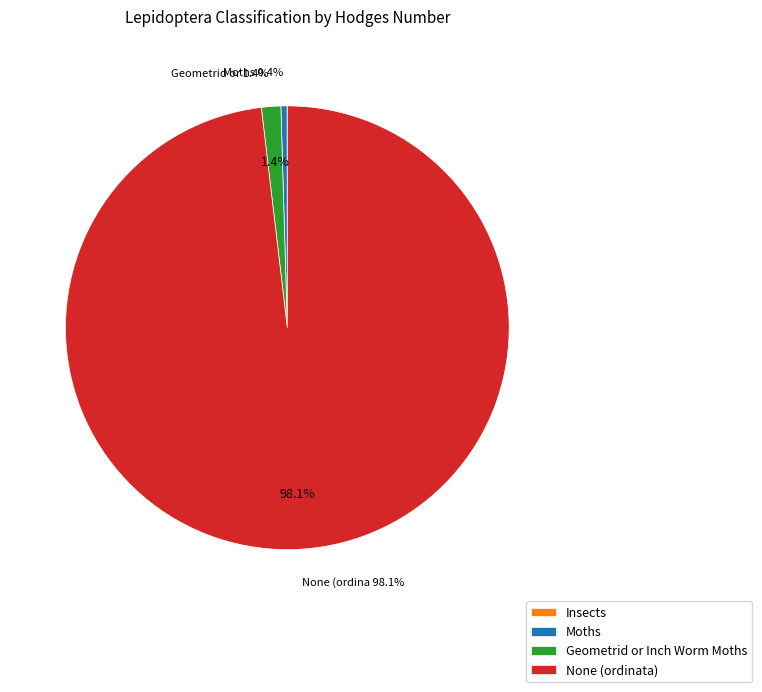

To the nearest percent, what is the combined percentage of None (ordinata) and Insects?

98%